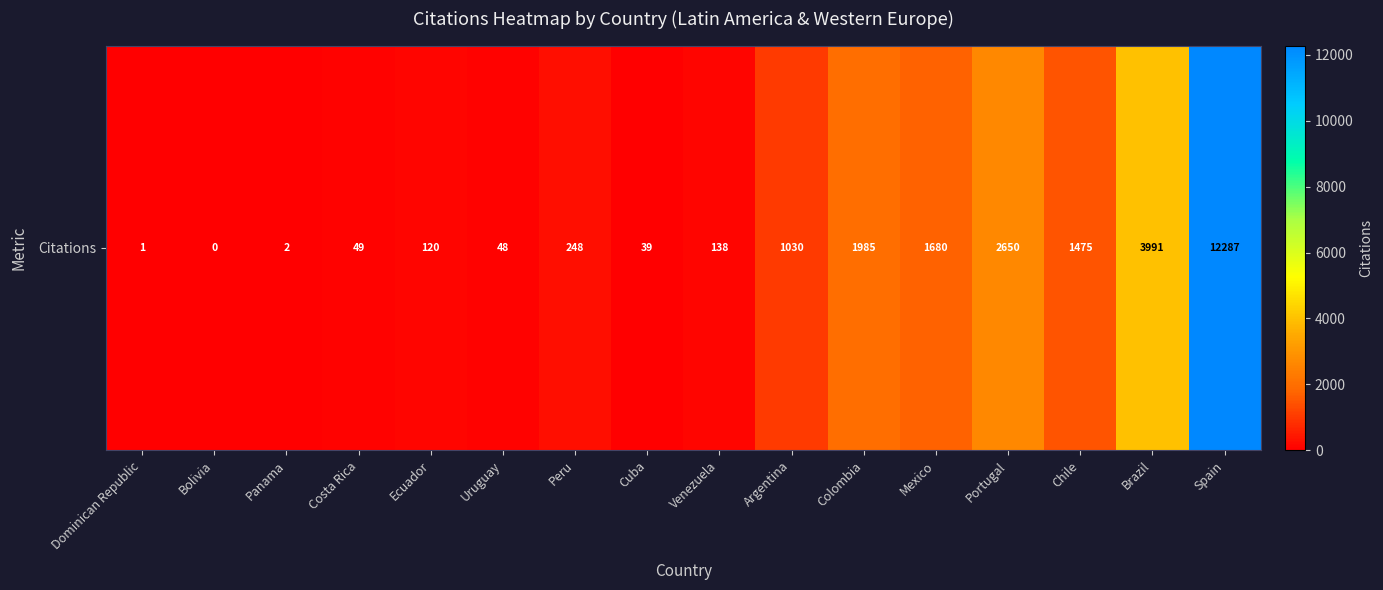

Reading right to left, extract all data points from this chart.

12287	3991	1475	2650	1680	1985	1030	138	39	248	48	120	49	2	0	1